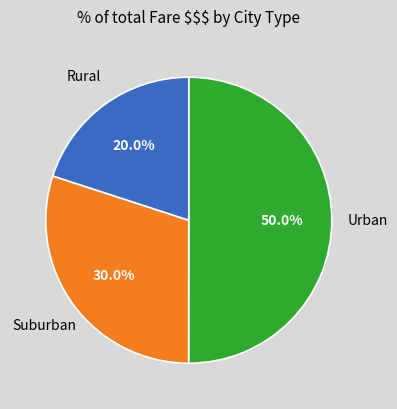

How many slices are in this pie chart?

3